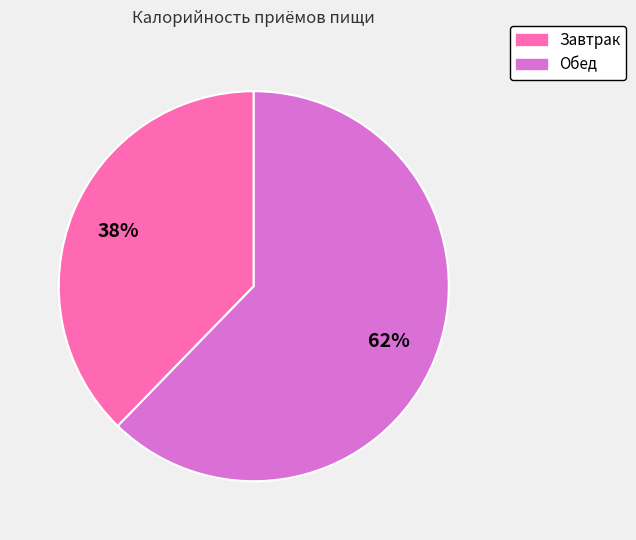

How many segments does this pie chart have?

2